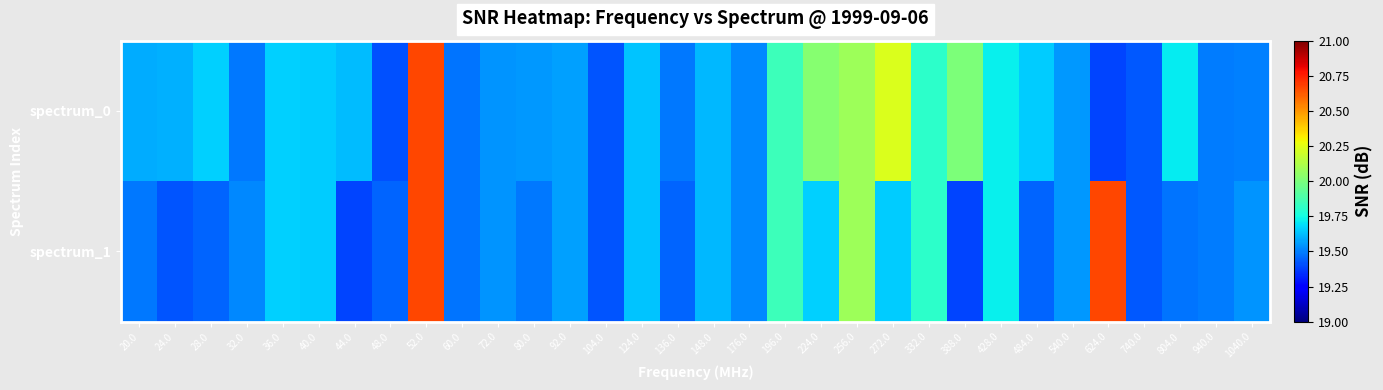

Reading left to right, what are all the values shown in this chart?

spectrum_0: 20.0=19.6	24.0=19.6	28.0=19.7	32.0=19.5	36.0=19.7	40.0=19.7	44.0=19.6	48.0=19.4	52.0=20.7	60.0=19.5	72.0=19.5	80.0=19.6	92.0=19.6	104.0=19.4	124.0=19.6	136.0=19.5	148.0=19.6	176.0=19.5	196.0=19.8	224.0=20.0	256.0=20.1	272.0=20.2	332.0=19.8	388.0=20.0	428.0=19.7	484.0=19.6	540.0=19.6	624.0=19.4	740.0=19.4	804.0=19.7	940.0=19.5	1040.0=19.5
spectrum_1: 20.0=19.5	24.0=19.4	28.0=19.5	32.0=19.5	36.0=19.7	40.0=19.7	44.0=19.4	48.0=19.5	52.0=20.7	60.0=19.5	72.0=19.5	80.0=19.5	92.0=19.6	104.0=19.4	124.0=19.6	136.0=19.5	148.0=19.6	176.0=19.5	196.0=19.8	224.0=19.7	256.0=20.1	272.0=19.7	332.0=19.8	388.0=19.4	428.0=19.7	484.0=19.5	540.0=19.6	624.0=20.7	740.0=19.4	804.0=19.5	940.0=19.5	1040.0=19.5